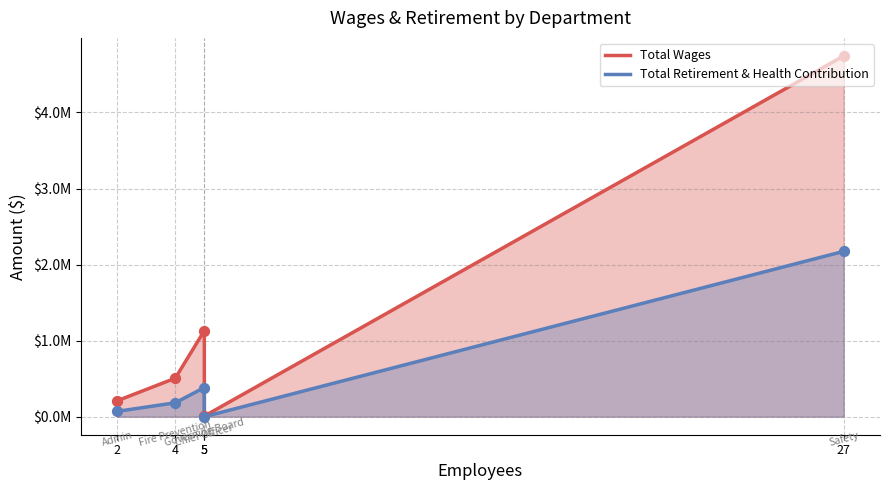

What is the total value across all series at 5?

1513588